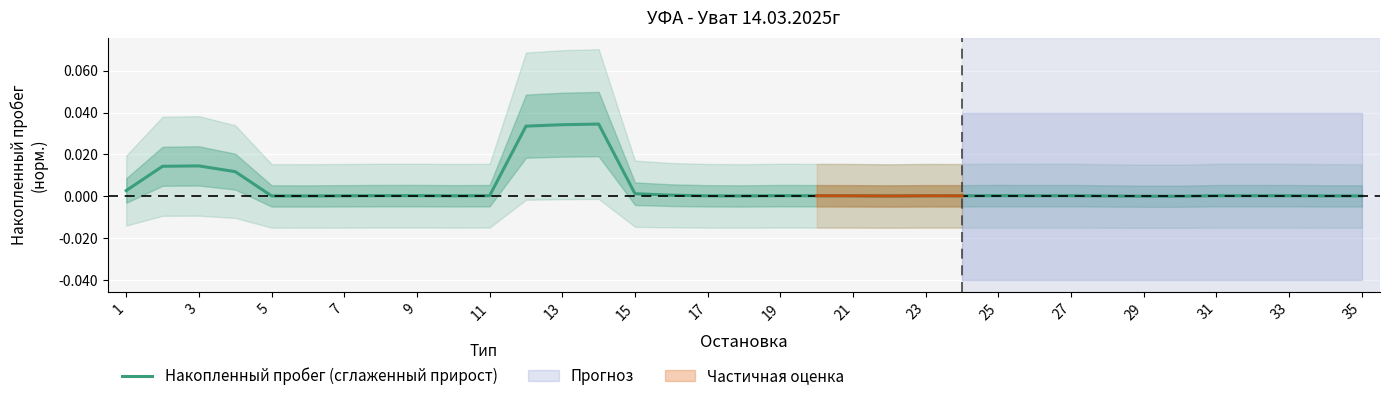

How many data points does each series have?

35